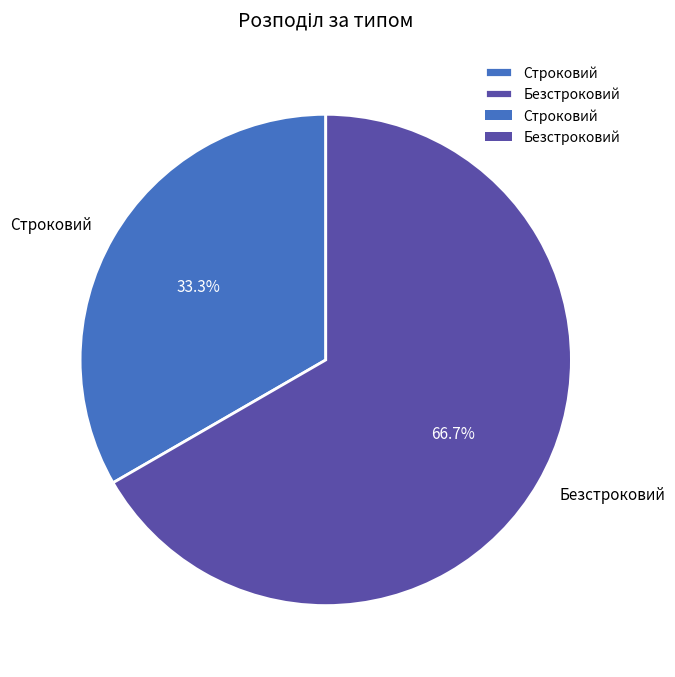

Rank the categories by value from lowest to highest.

Строковий, Безстроковий